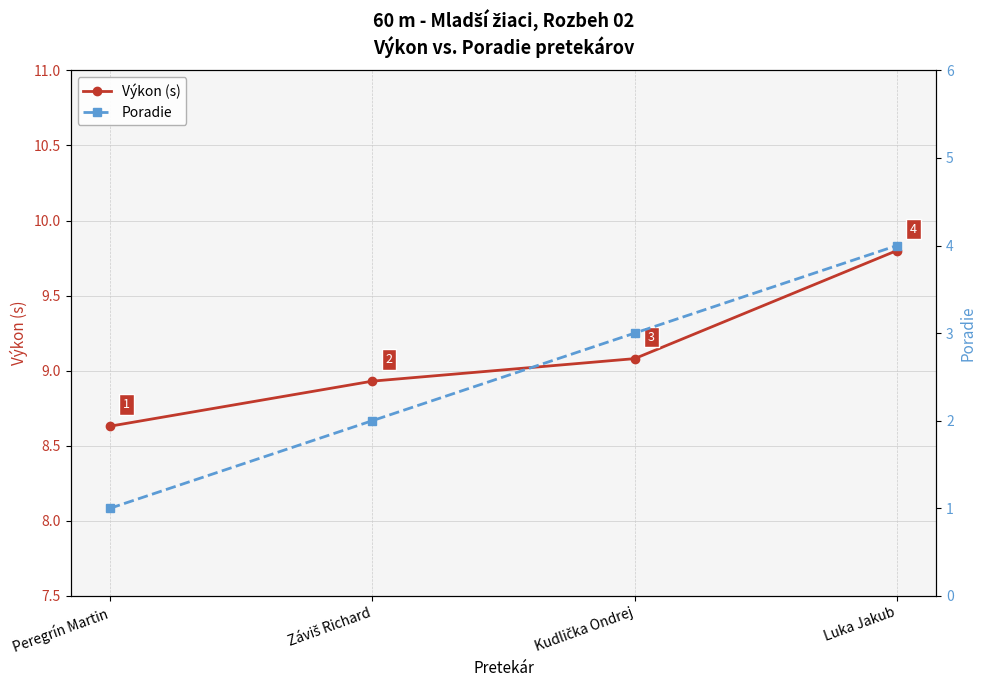

The Výkon (s) series shows 9.8 at Luka Jakub. True or false?

True